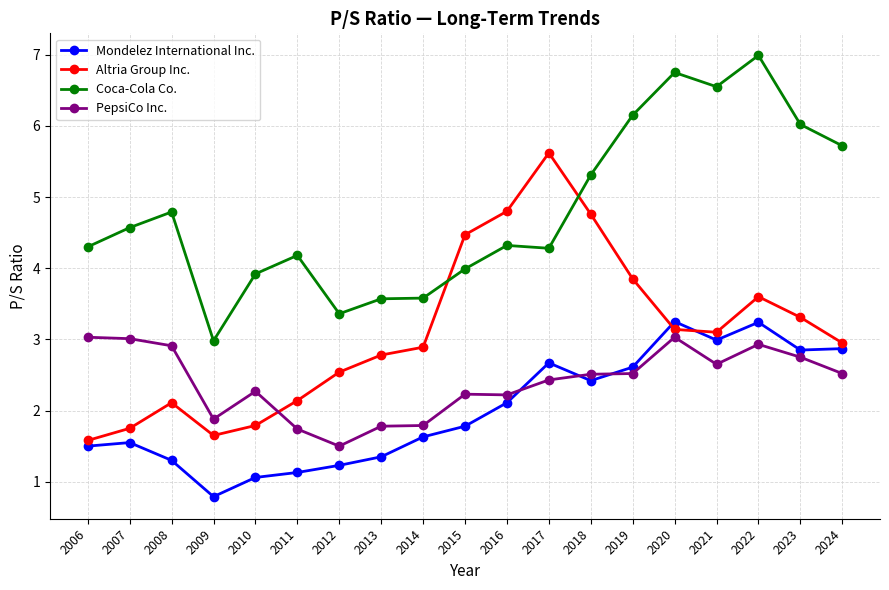

After their last crossing, which series has the higher values: PepsiCo Inc. or Mondelez International Inc.?

Mondelez International Inc.